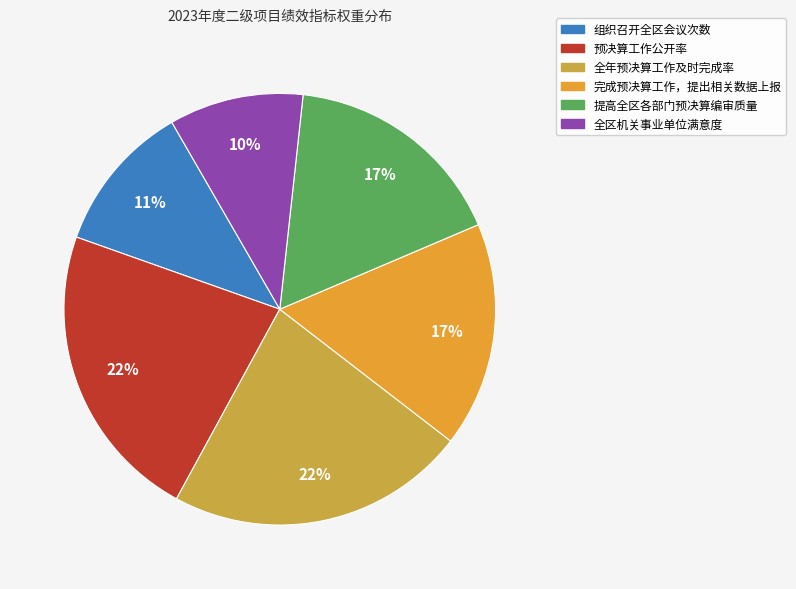

Does 全区机关事业单位满意度 represent more than half of the total?

No